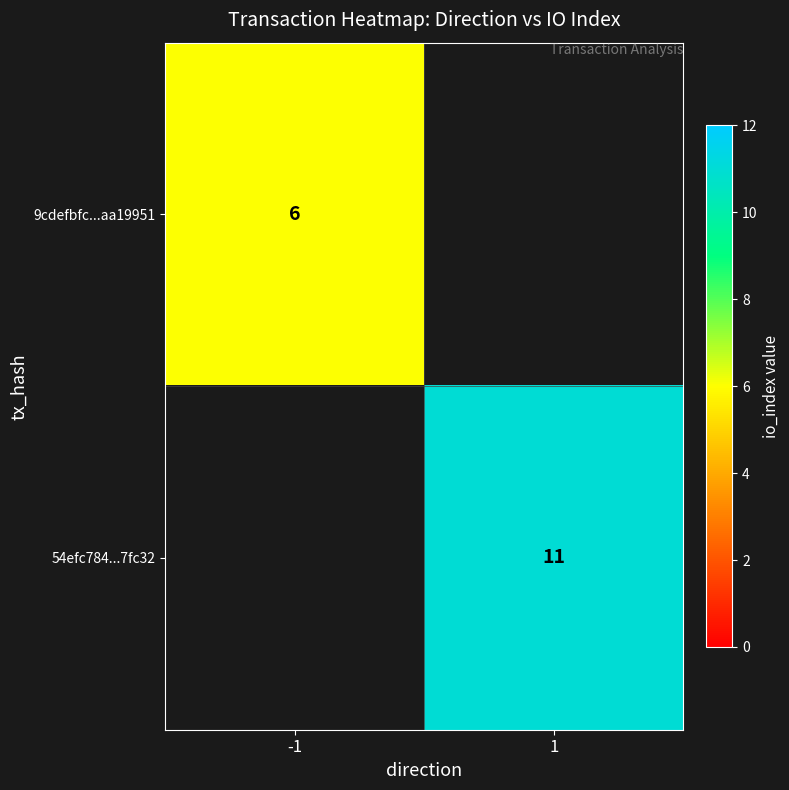

True or false: 54efc784...7fc32 has a value of 18 at 1.

False